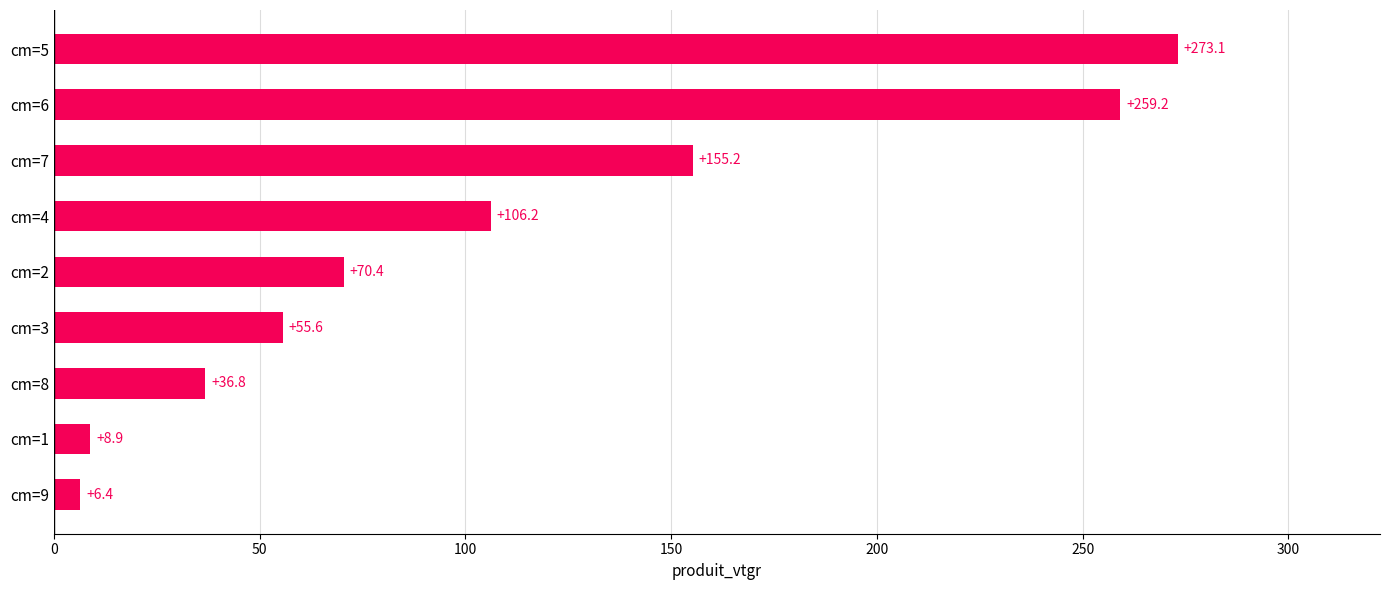

What is the label of the 5th bar from the top?

cm=2